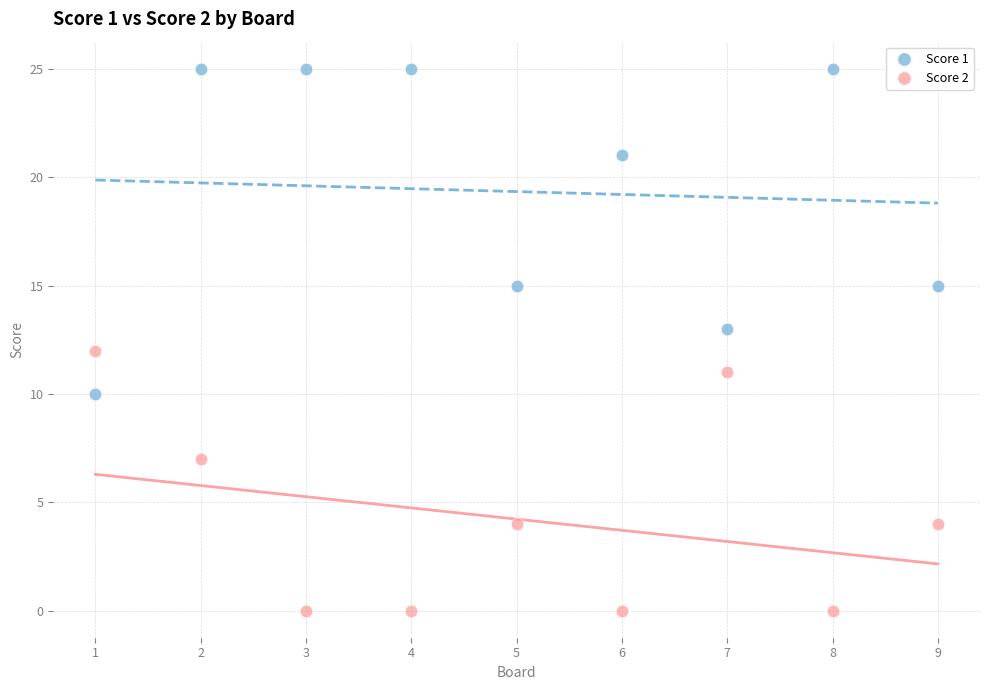

Which series contains the highest Y value?

Score 1